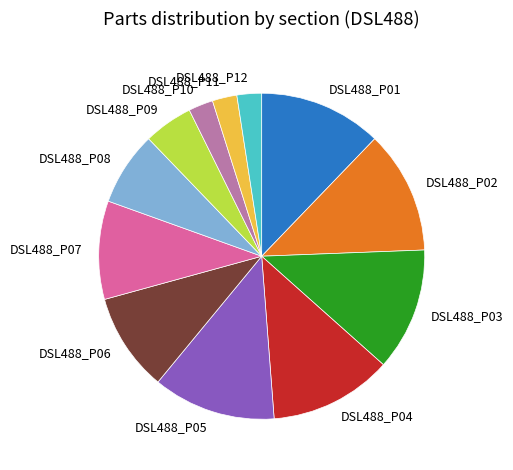

Which has a higher value, DSL488_P05 or DSL488_P10?

DSL488_P05